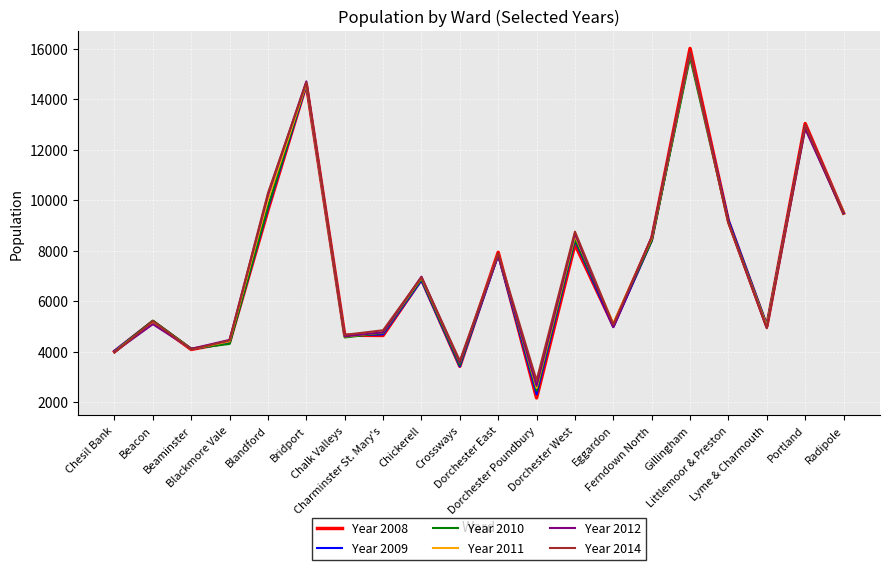

True or false: Year 2011 has a value of 525 at Dorchester Poundbury.

False